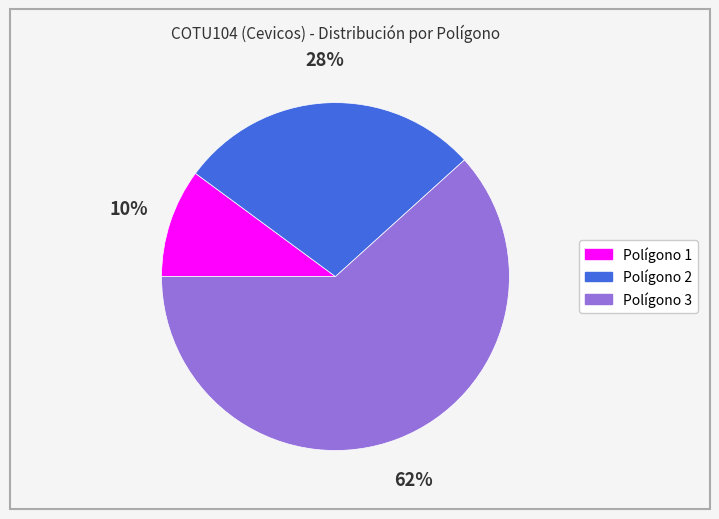

Which slice is the smallest?

Polígono 1